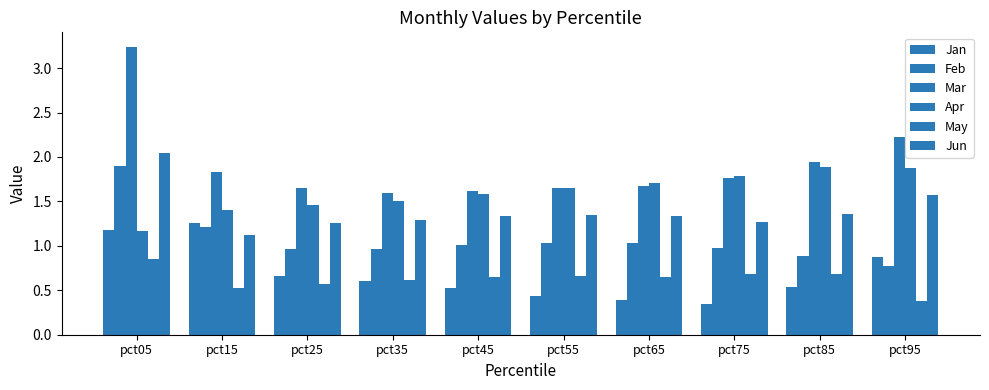

True or false: Apr has a value of 1.5 at pct25.

True